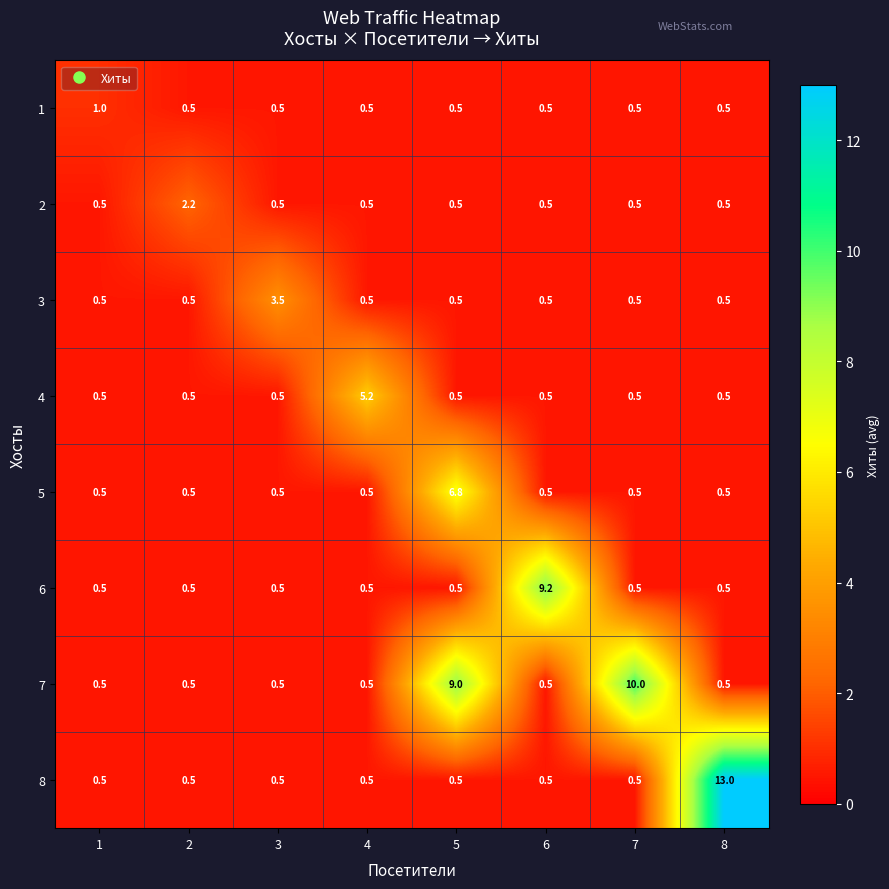

What is the spread (max minus min) of values at 4?

4.7